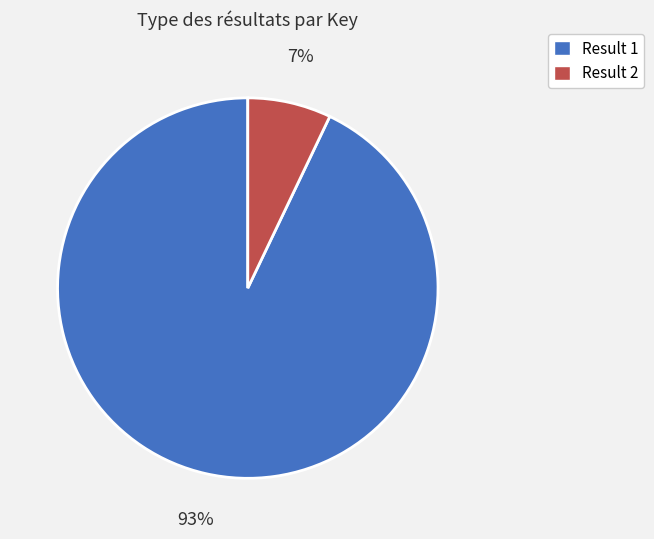

Is there a majority slice in this chart?

Yes